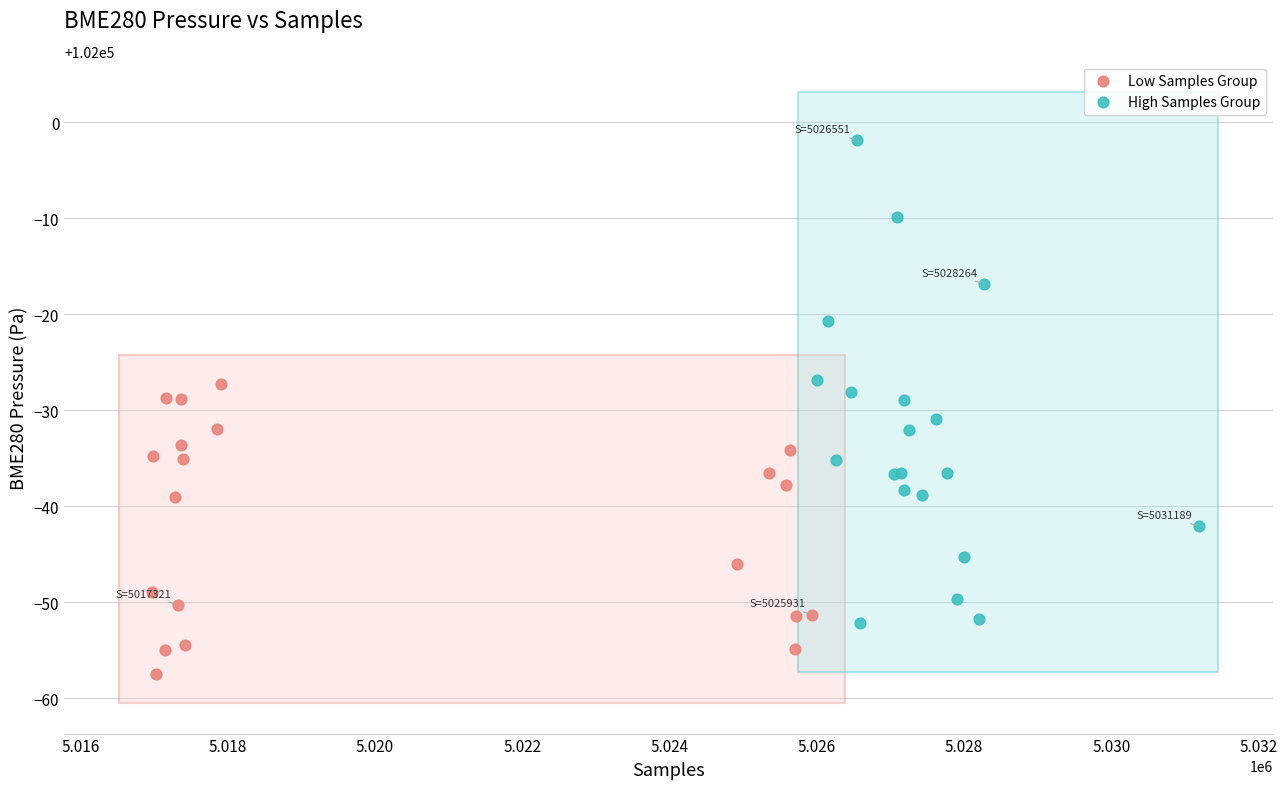

Which series contains the highest Y value?

High Samples Group